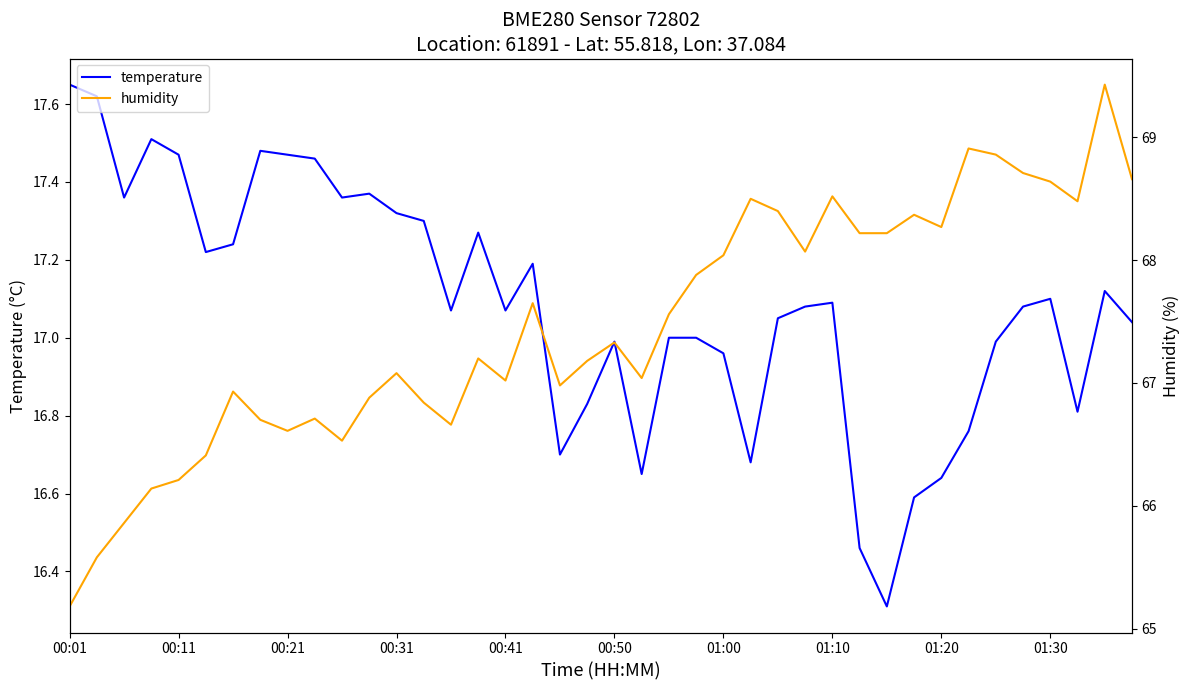

Is it true that humidity equals 112.4 at 01:00?

False